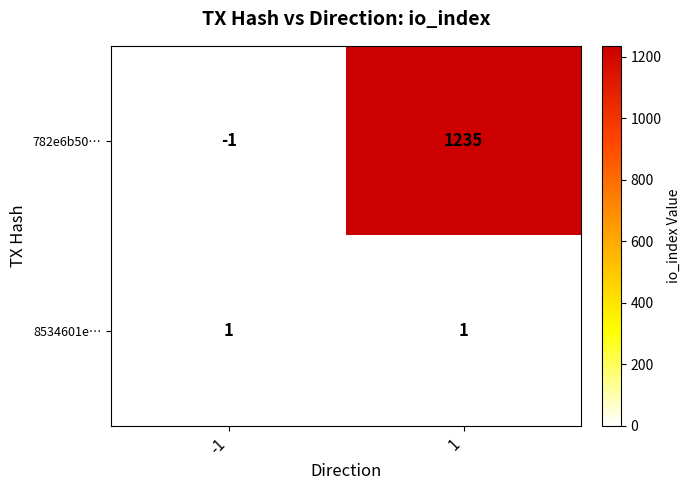

At how many categories does at least one series exceed 33?

1